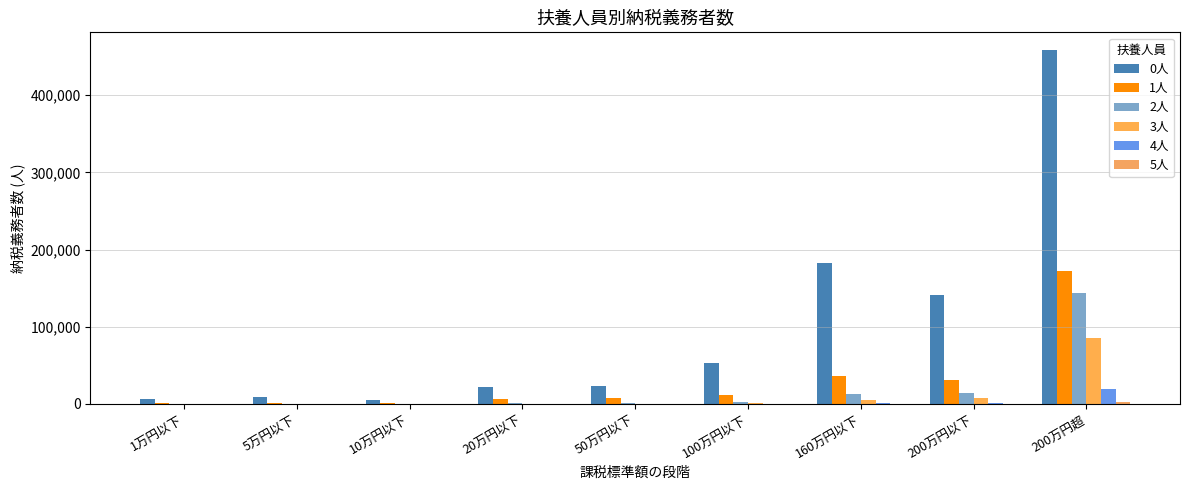

How many series are shown in this chart?

6